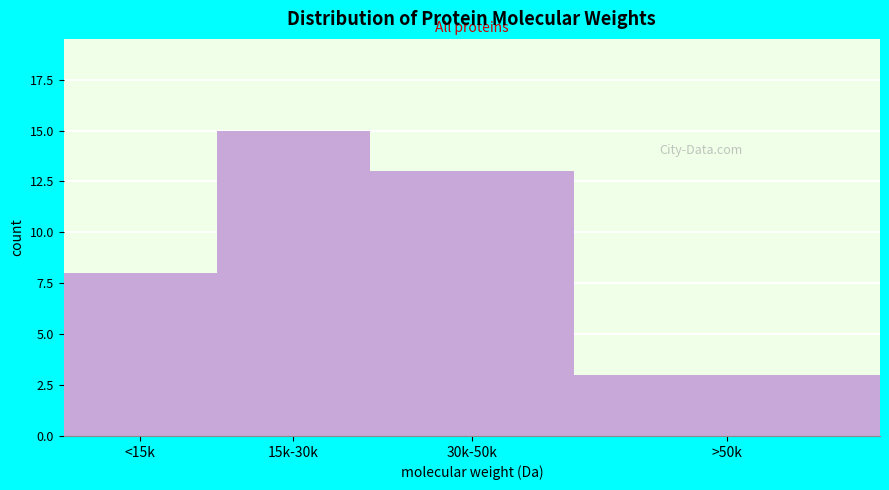

Reading left to right, list all the values displayed in this chart.

8	15	13	3